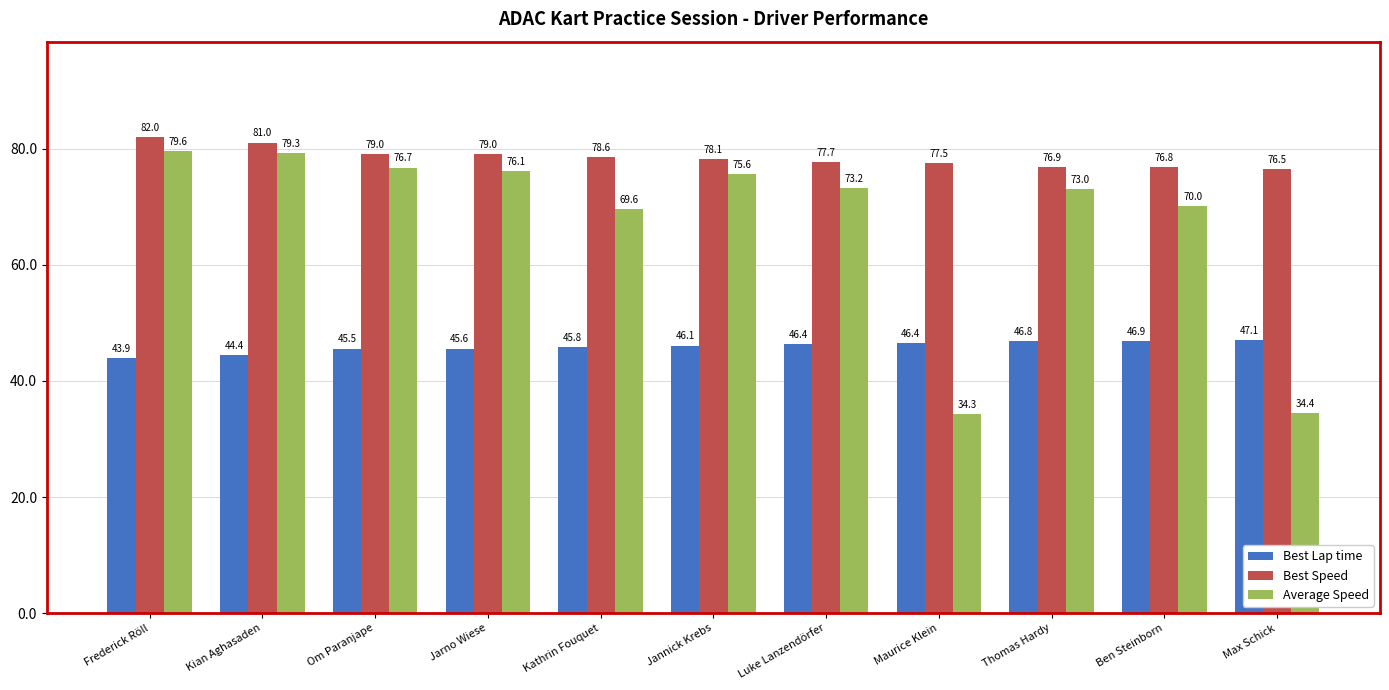

Rank the series by their average value, from lowest to highest.

Best Lap time, Average Speed, Best Speed